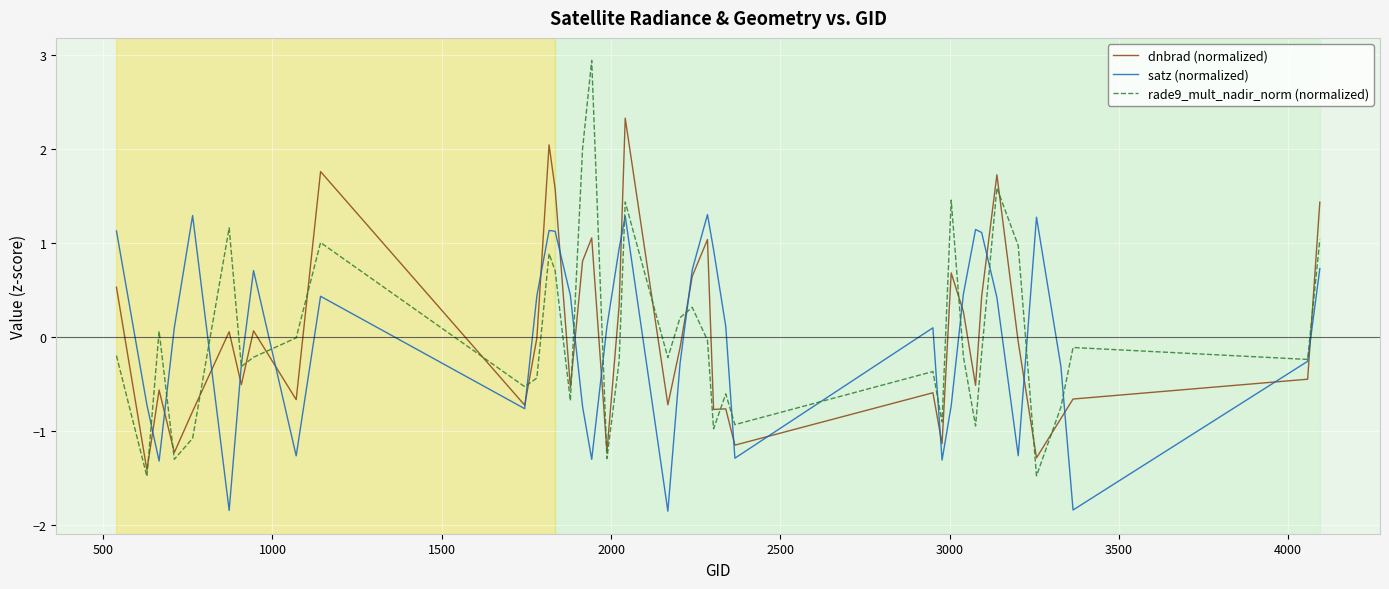

Does the chart have visible grid lines?

Yes